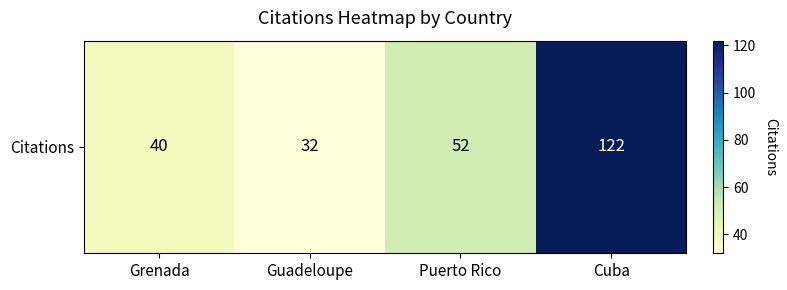

What is the sum of all values?

246